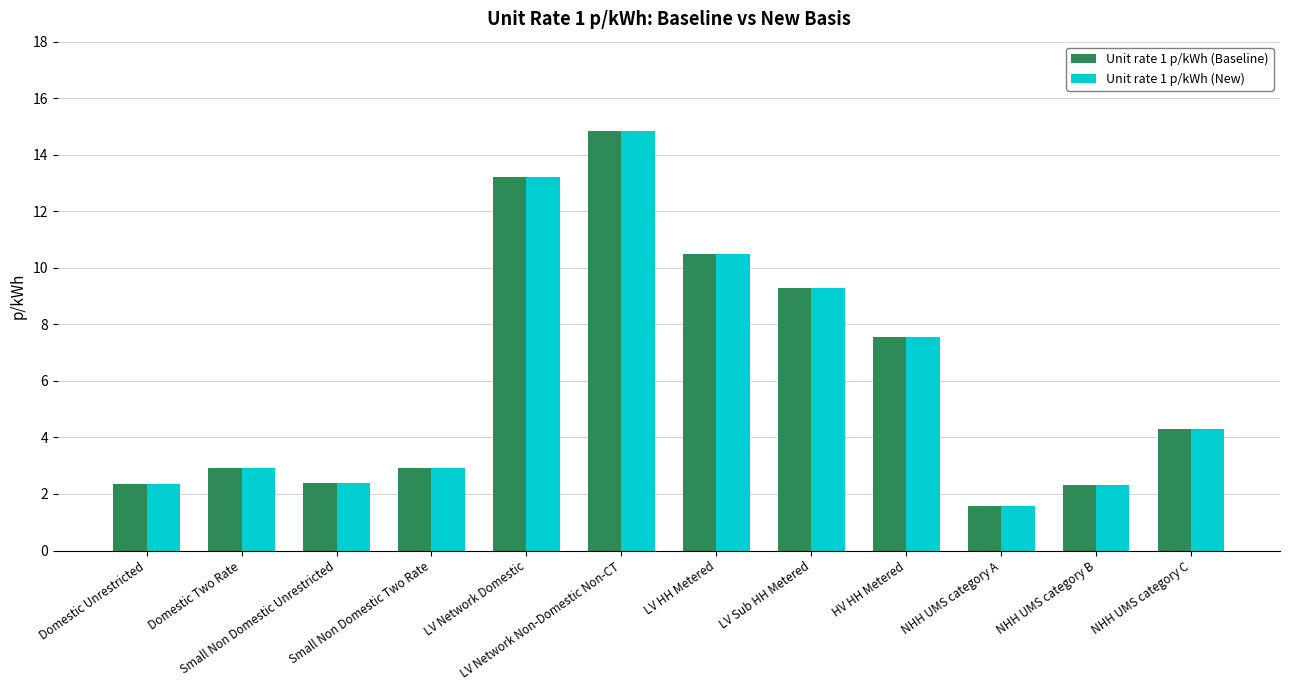

Where does the Unit rate 1 p/kWh (Baseline) series first go above 4?

LV Network Domestic